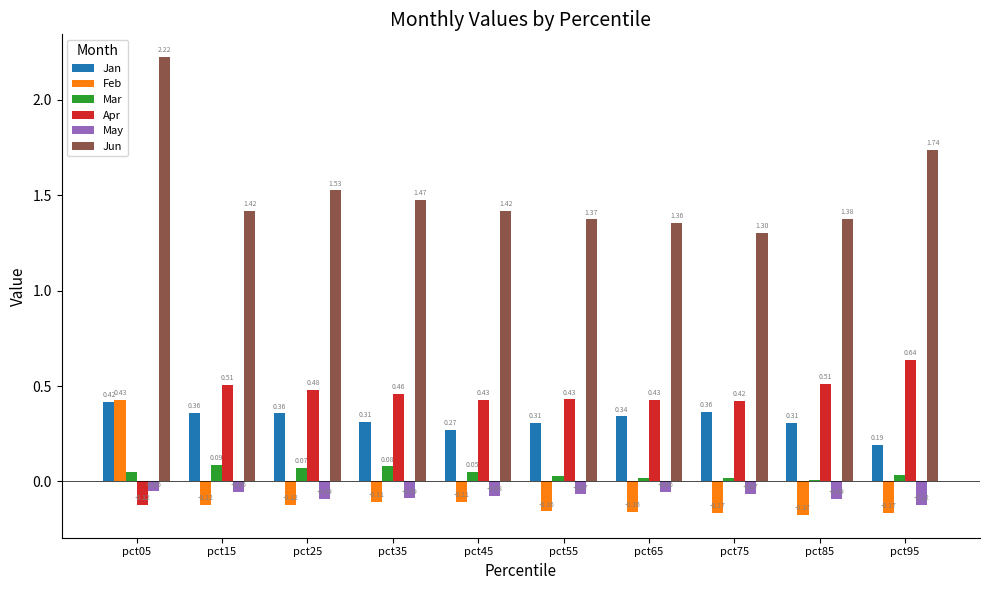

Which series has the widest spread of values?

Jun